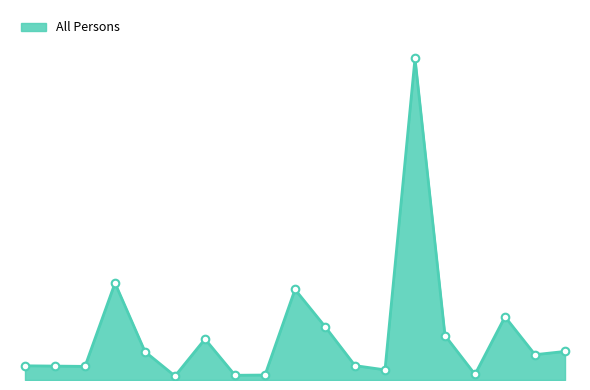

Is this an area chart (filled region under the line)?

Yes